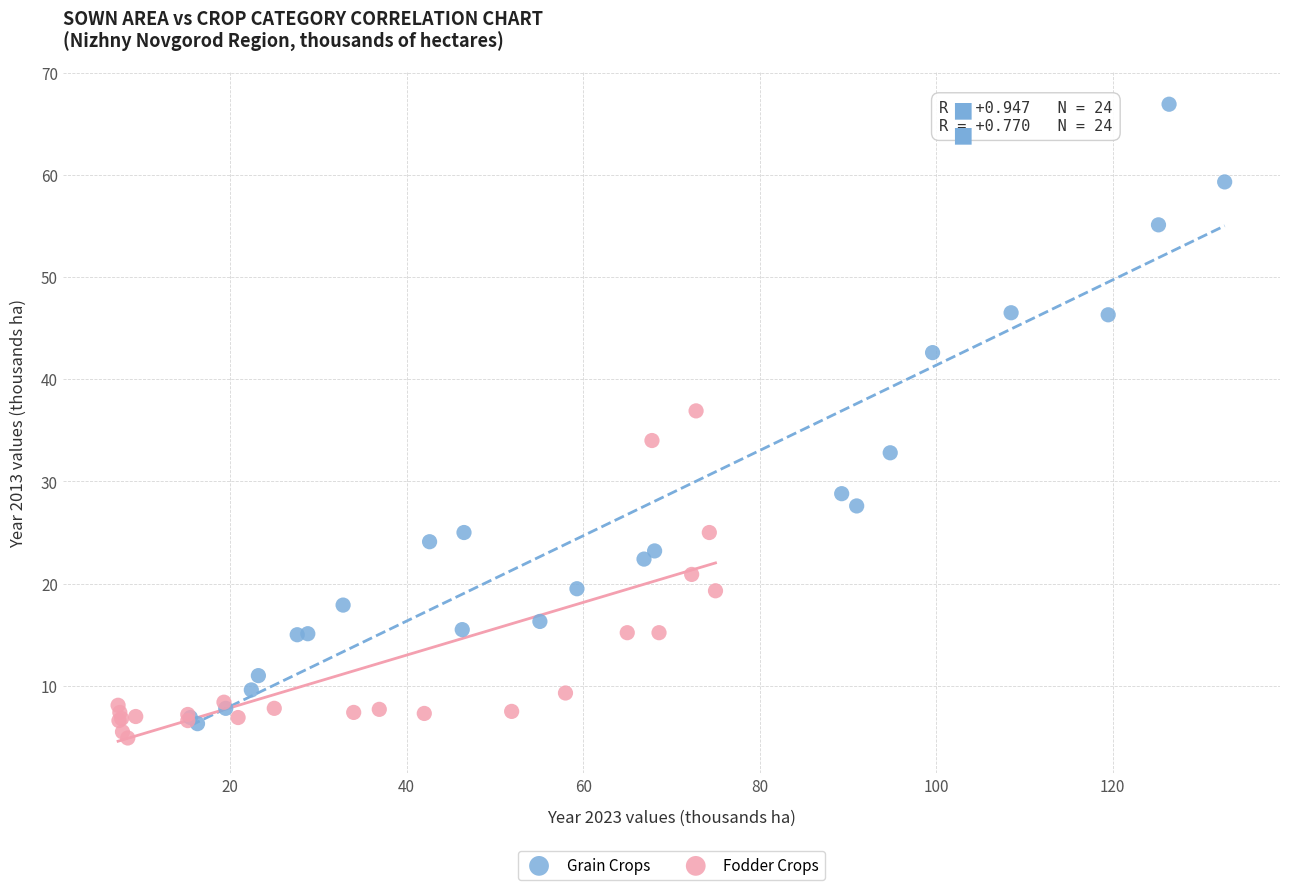

Which series has the widest spread of Y values?

Grain Crops